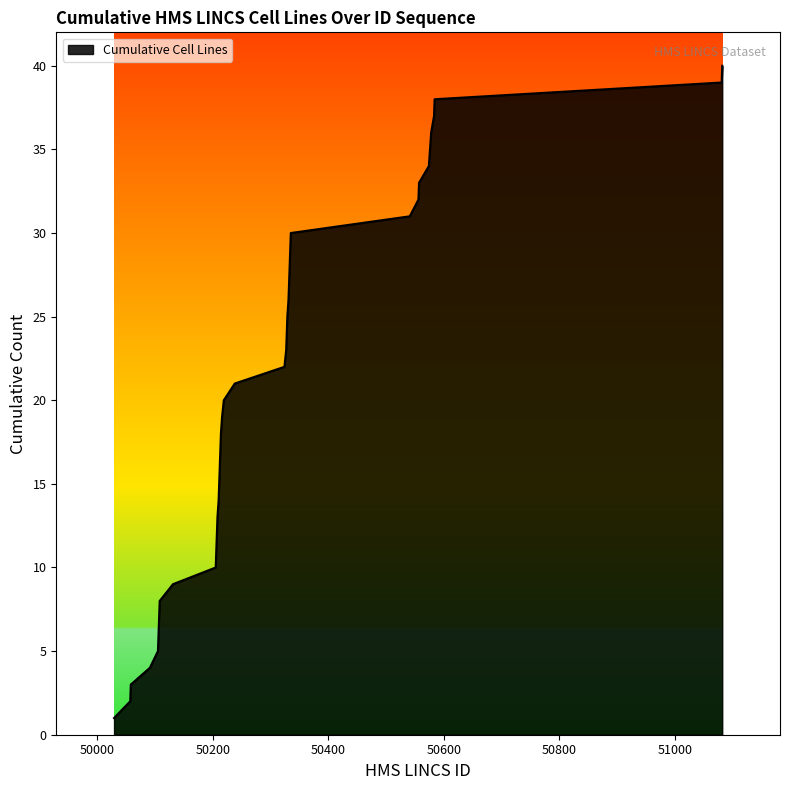

What is the difference between the maximum and second lowest values?

38